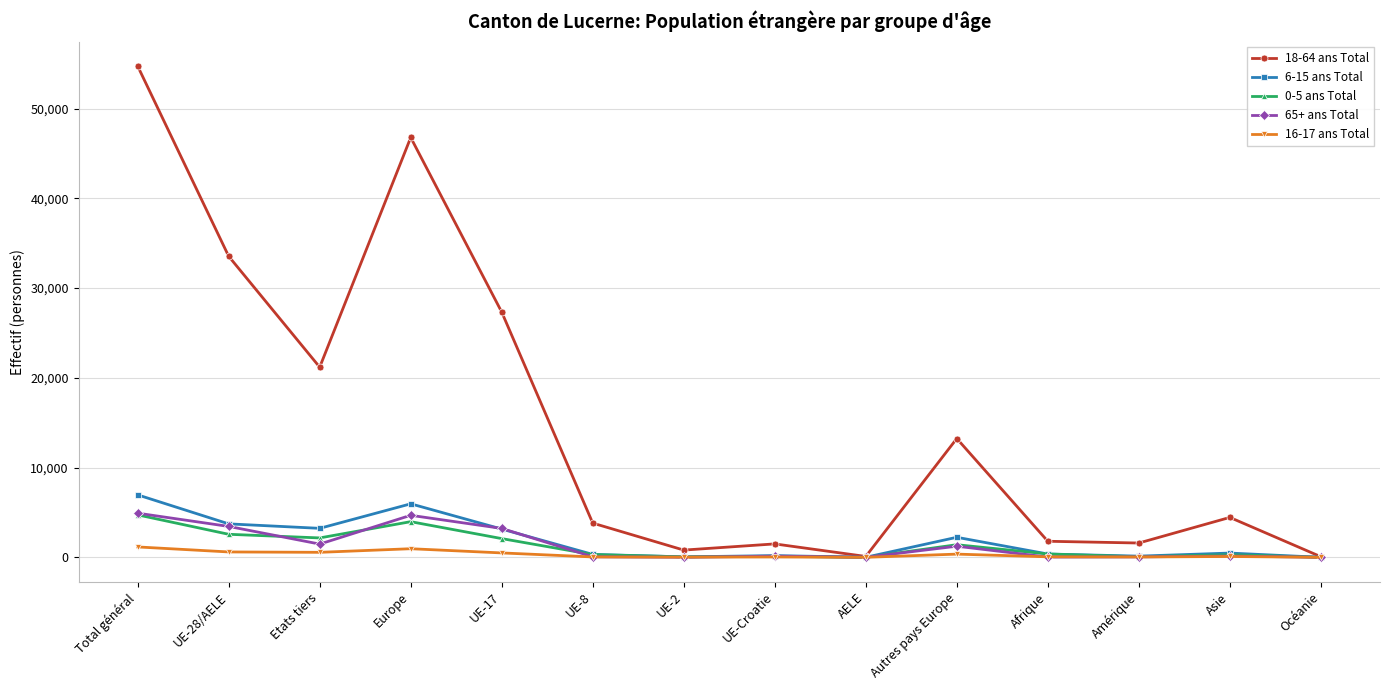

What is the average value of the 16-17 ans Total series?

317